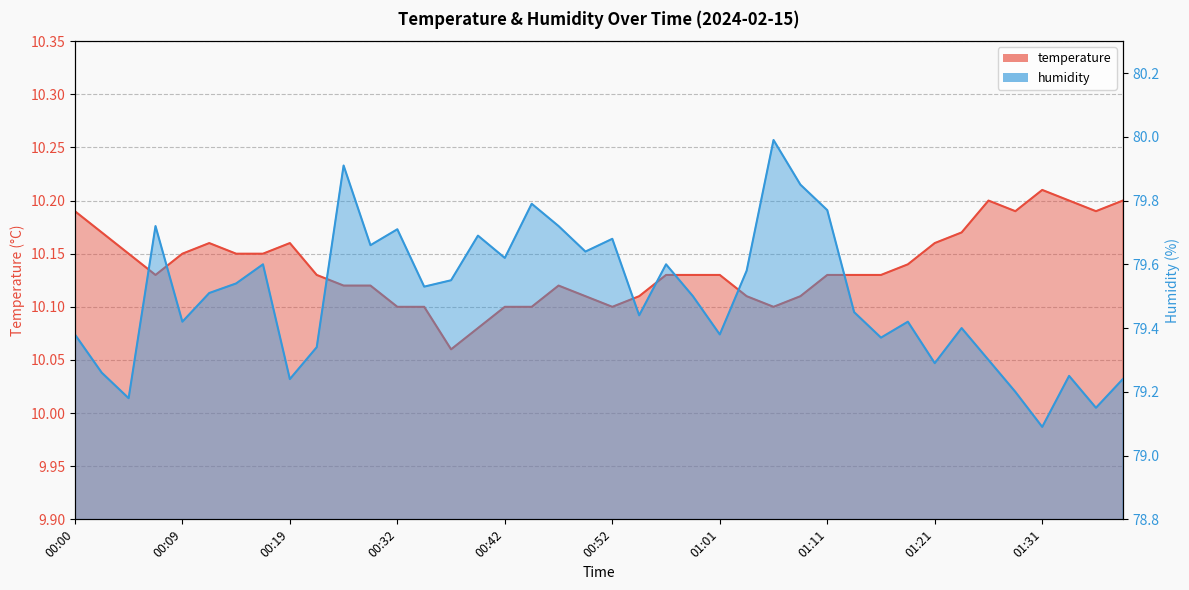

At which category does temperature reach its first local valley?

00:07